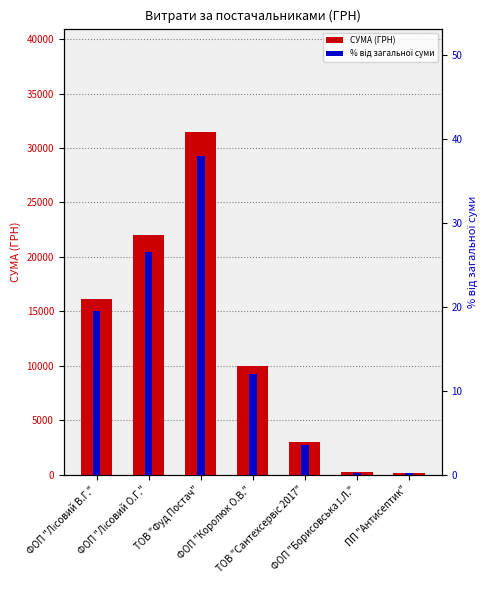

Is the value of СУМА (ГРН) at ФОП "Борисовська І.Л." greater than the value of % від загальної суми at ФОП "Лісовий О.Г."?

Yes